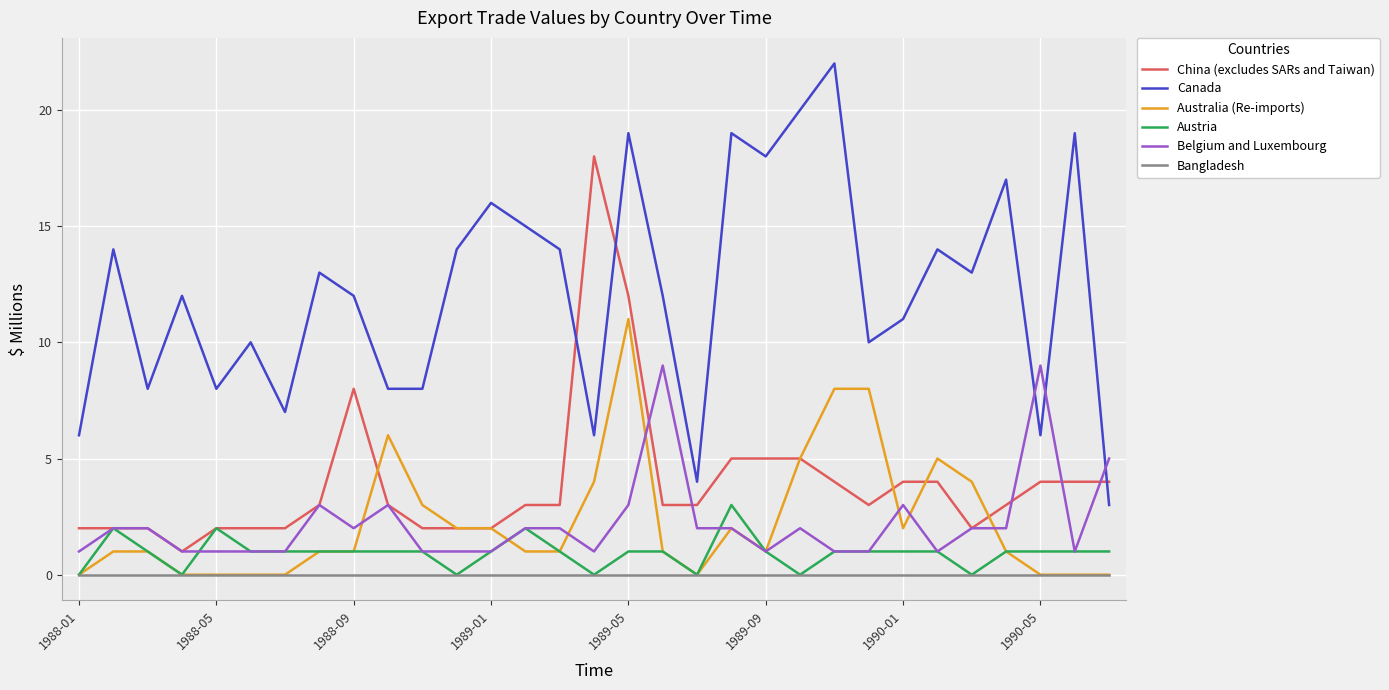

How many intersections are there between China (excludes SARs and Taiwan) and Canada?

3